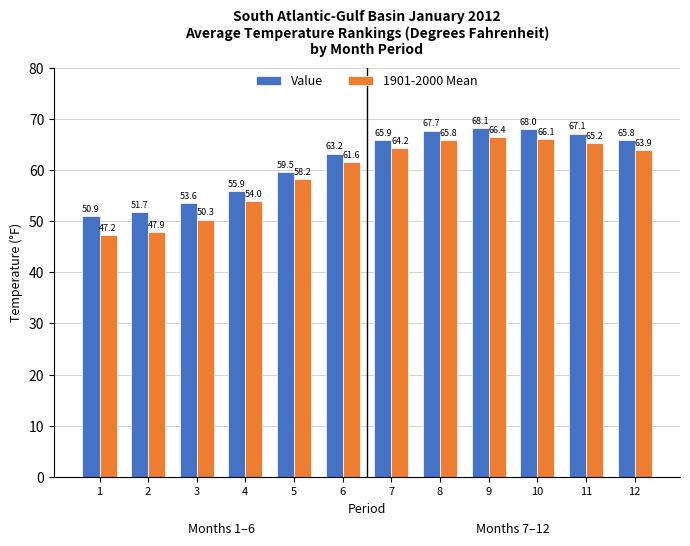

Which label corresponds to the smallest value in the chart?

1